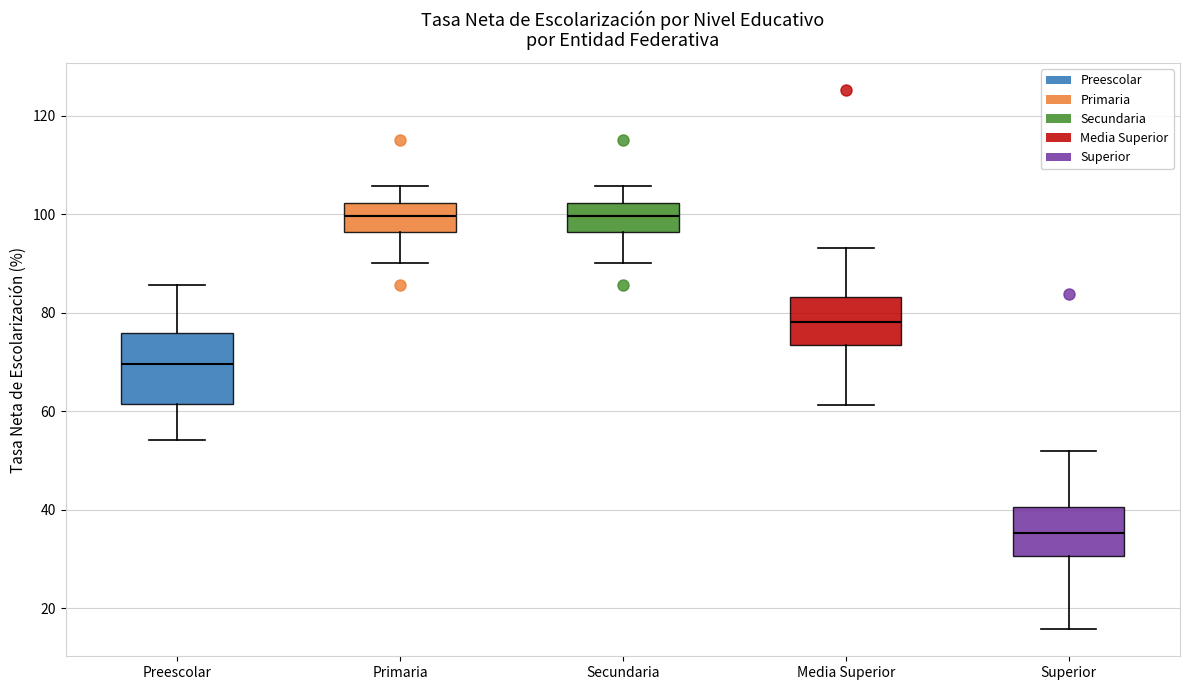

Reading left to right, transcribe this box plot: for each box, give where its median line is, the range the box spans, and where its two whiskers end, as read against the y-axis. The values are not printed on the chart, so give them approximately, as read against the axis.

Preescolar: median 70, box 62 to 76, whiskers 54 to 86
Primaria: median 100, box 96 to 102, whiskers 90 to 106
Secundaria: median 100, box 96 to 102, whiskers 90 to 106
Media Superior: median 78, box 74 to 84, whiskers 62 to 94
Superior: median 36, box 30 to 40, whiskers 16 to 52